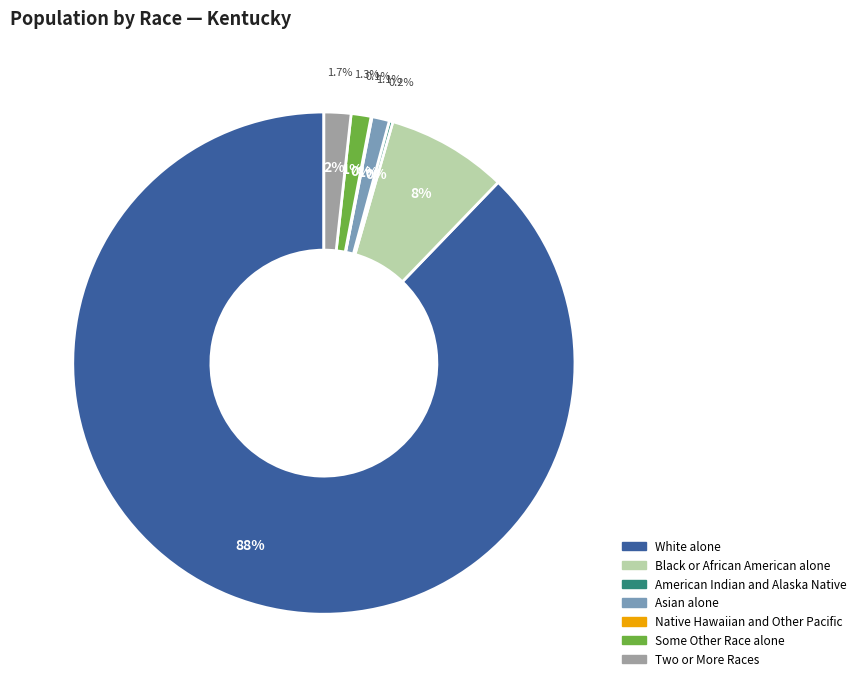

How many slices are in this pie chart?

7